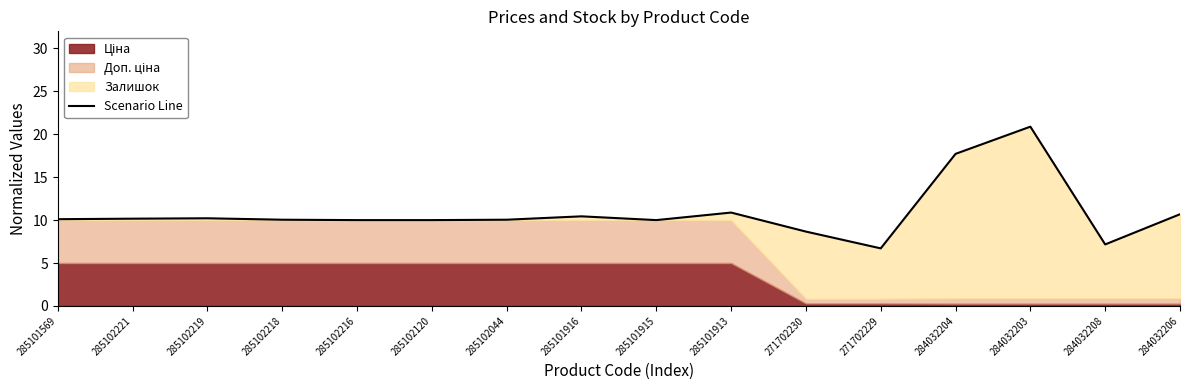

List the labels in order of value, smallest first.

271702229, 284032208, 271702230, 285102216, 285102120, 285101915, 285102218, 285102044, 285101569, 285102221, 285102219, 285101916, 284032206, 285101913, 284032204, 284032203